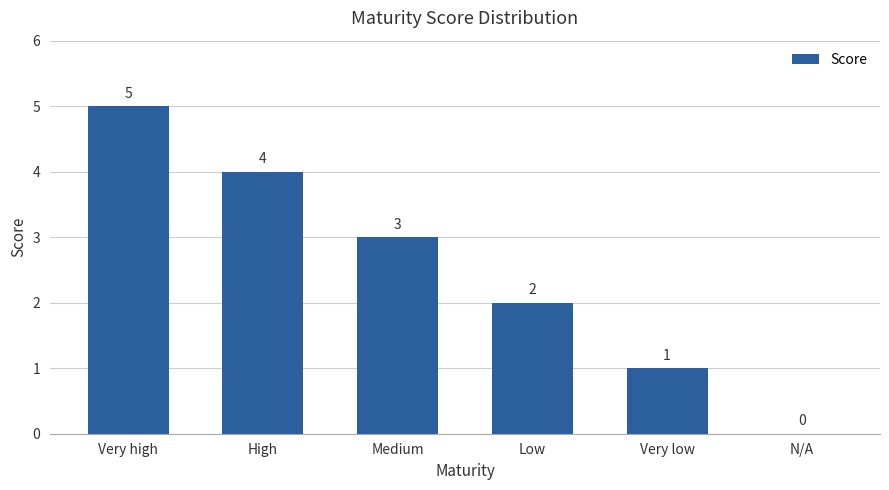

The chart shows a value of 3 at Medium. True or false?

True